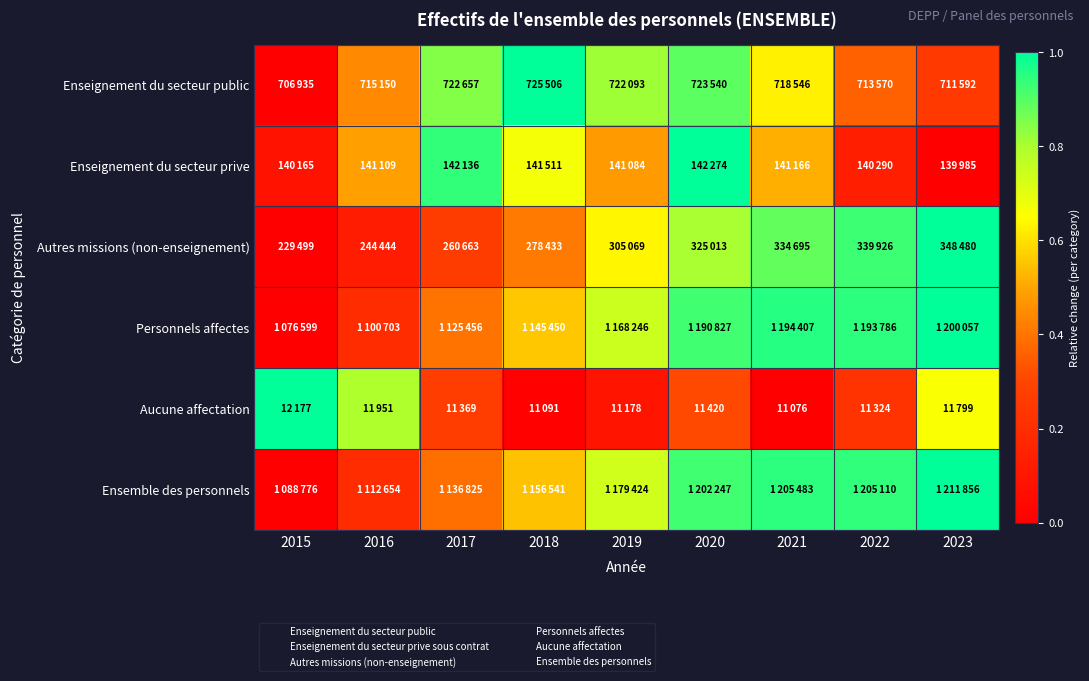

Reading right to left, extract all data points from this chart.

Enseignement du secteur public: 2023=0.3	2022=0.4	2021=0.6	2020=0.9	2019=0.8	2018=1.0	2017=0.8	2016=0.4	2015=0.0
Enseignement du secteur prive: 2023=0.0	2022=0.1	2021=0.5	2020=1.0	2019=0.5	2018=0.7	2017=0.9	2016=0.5	2015=0.1
Autres missions (non-enseignement): 2023=1.0	2022=0.9	2021=0.9	2020=0.8	2019=0.6	2018=0.4	2017=0.3	2016=0.1	2015=0.0
Personnels affectes: 2023=1.0	2022=0.9	2021=1.0	2020=0.9	2019=0.7	2018=0.6	2017=0.4	2016=0.2	2015=0.0
Aucune affectation: 2023=0.7	2022=0.2	2021=0.0	2020=0.3	2019=0.1	2018=0.0	2017=0.3	2016=0.8	2015=1.0
Ensemble des personnels: 2023=1.0	2022=0.9	2021=0.9	2020=0.9	2019=0.7	2018=0.6	2017=0.4	2016=0.2	2015=0.0